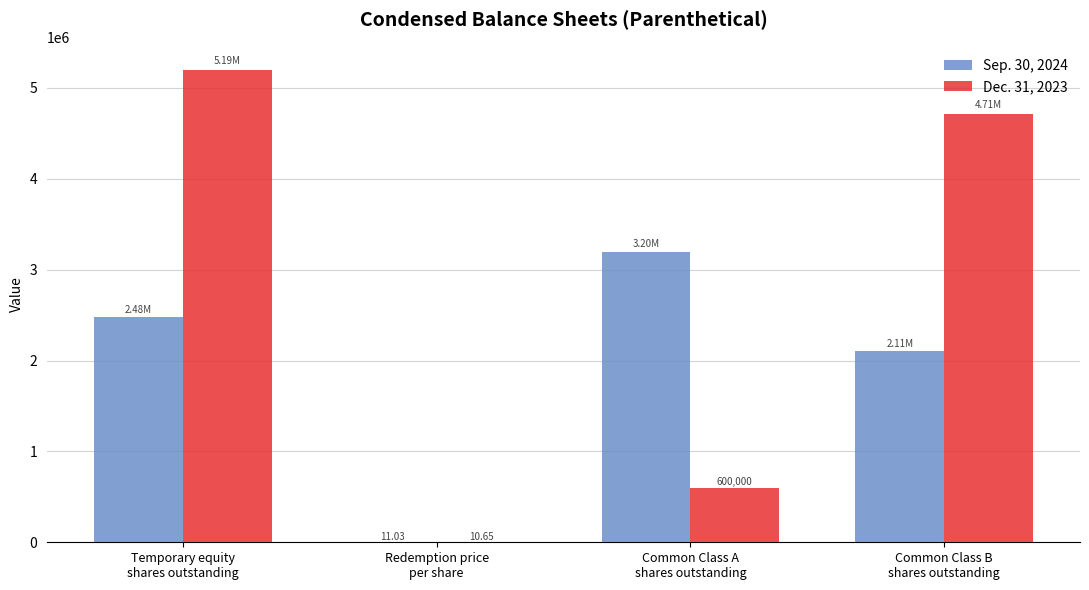

Reading right to left, what are all the values shown in this chart?

Sep. 30, 2024: 2110122.0	3200000.0	11.0	2481485.0
Dec. 31, 2023: 4710122.0	600000.0	10.7	5194628.0